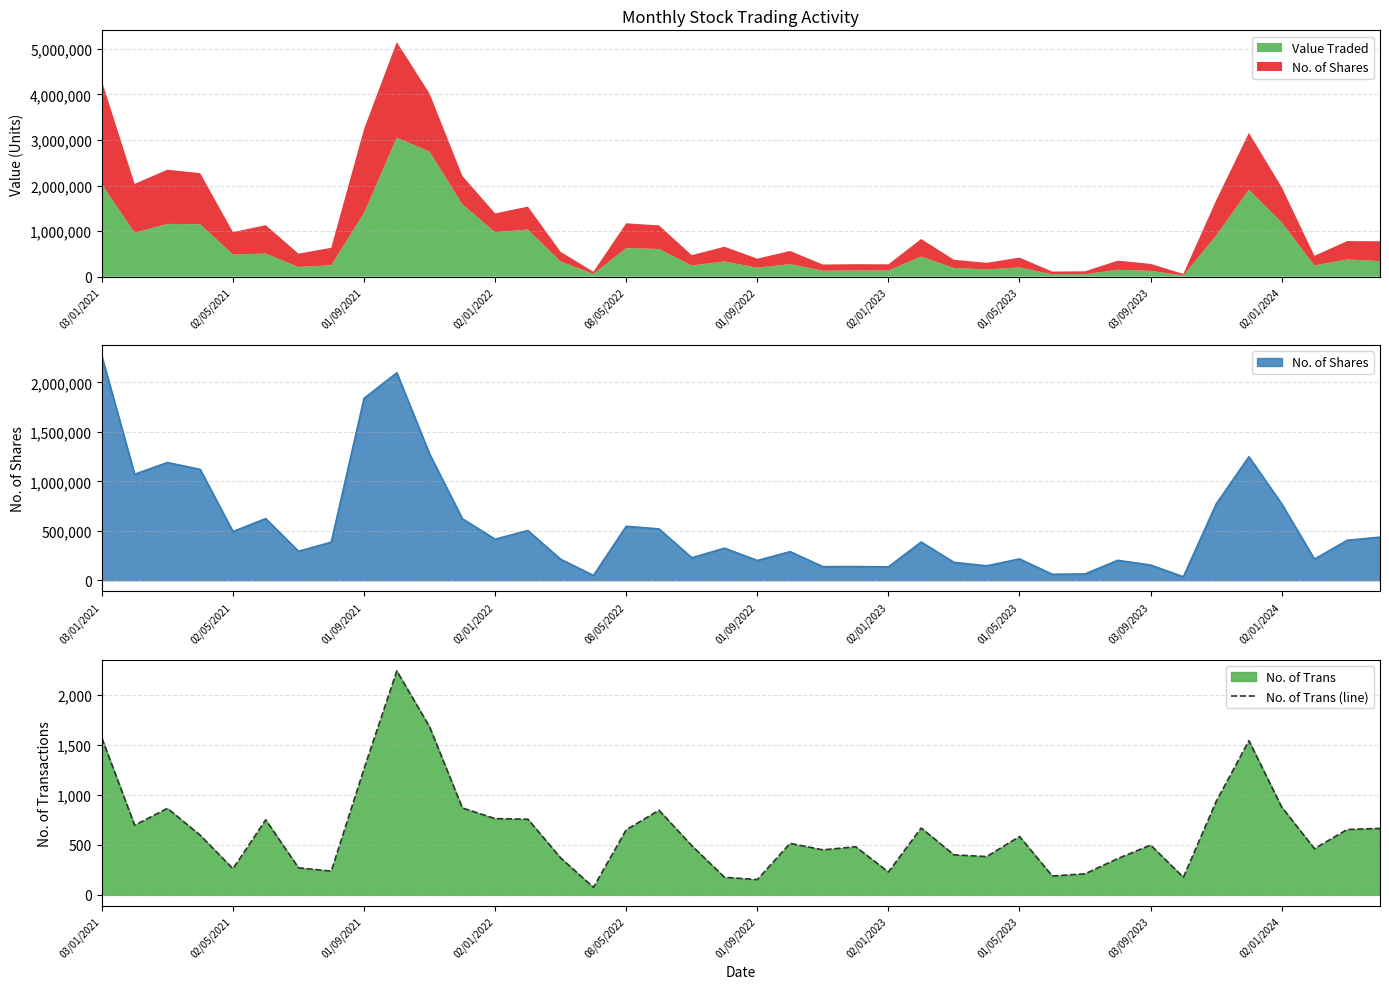

What is the highest value of the No. of Trans (line) series?

2244